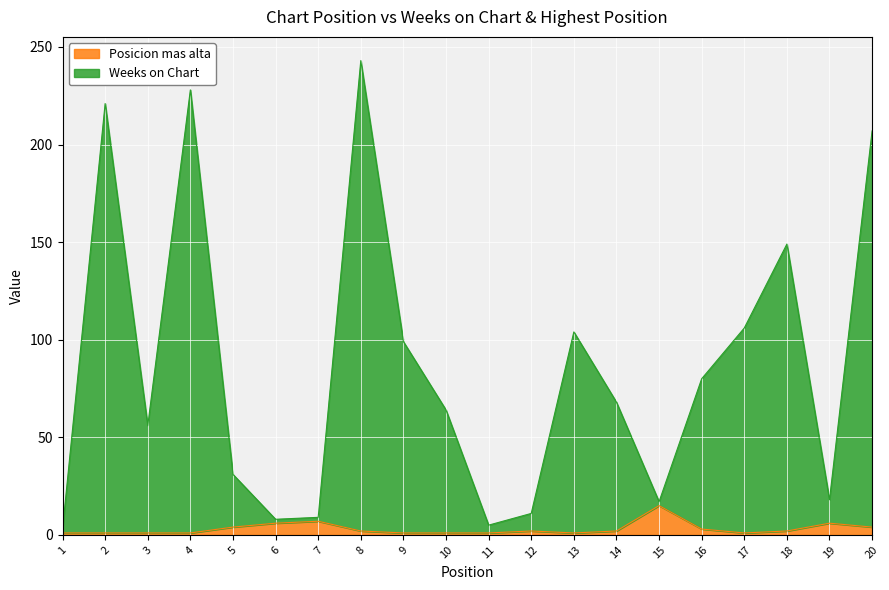

List the labels in order of Posicion mas alta value, smallest first.

1, 2, 3, 4, 9, 10, 11, 13, 17, 8, 12, 14, 18, 16, 5, 20, 6, 19, 7, 15